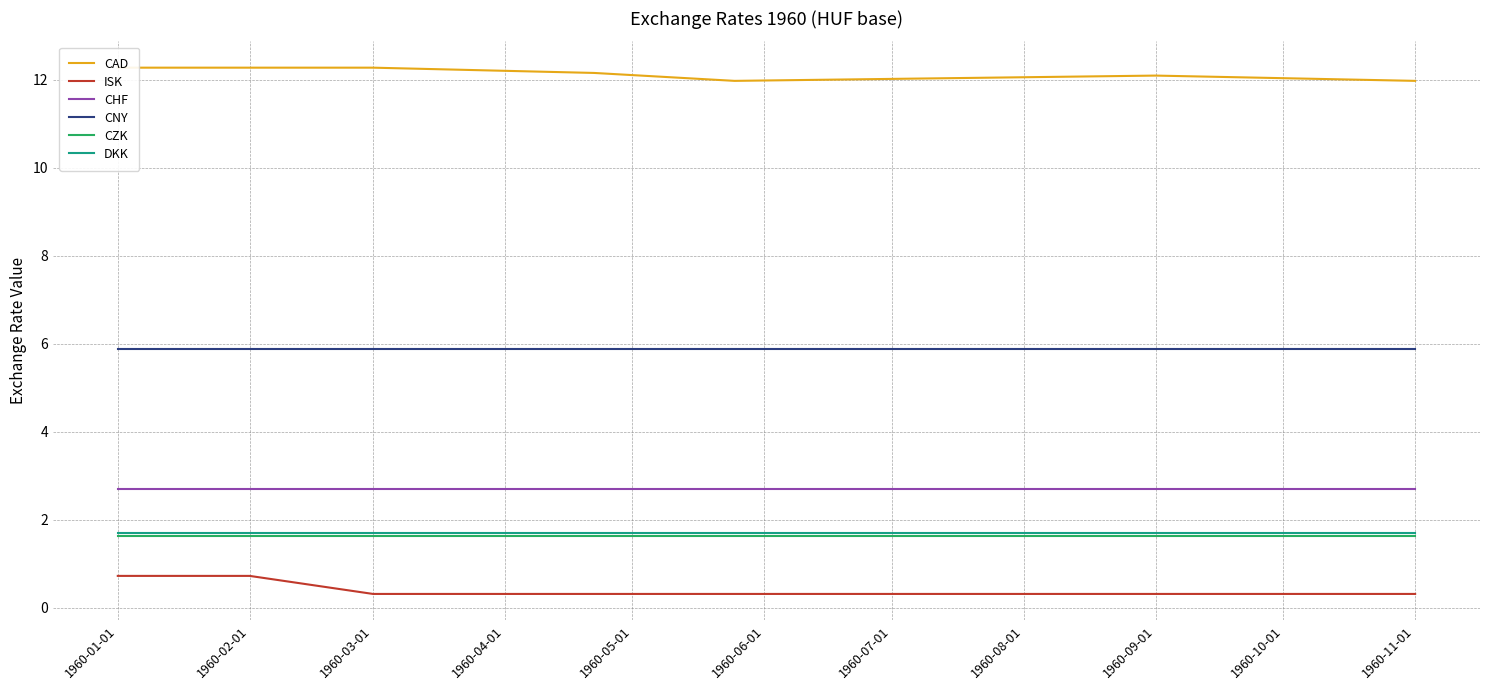

The ISK series shows 0.3 at 1960-03-01. True or false?

True